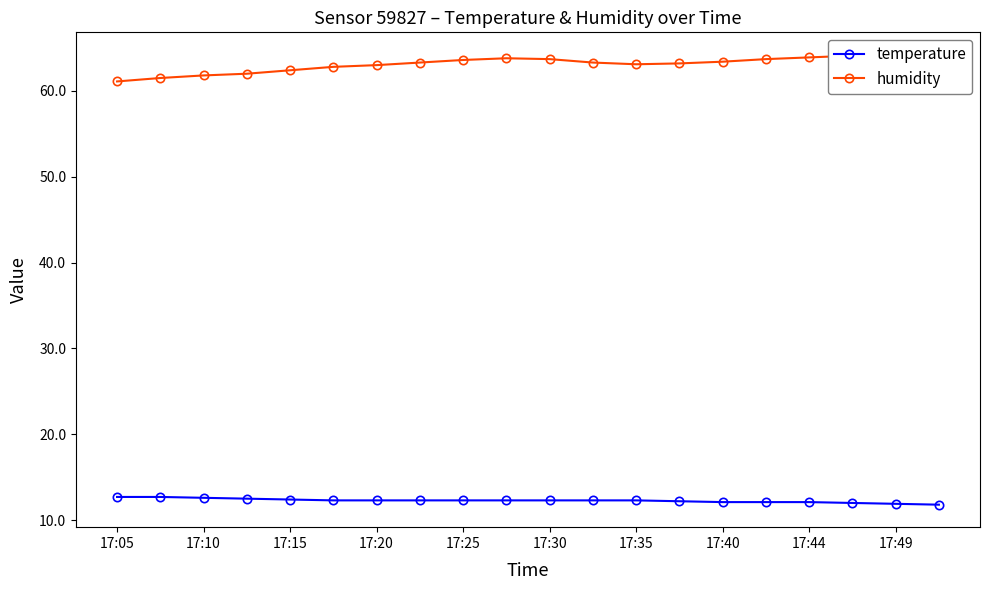

What is the maximum value for temperature?

12.7